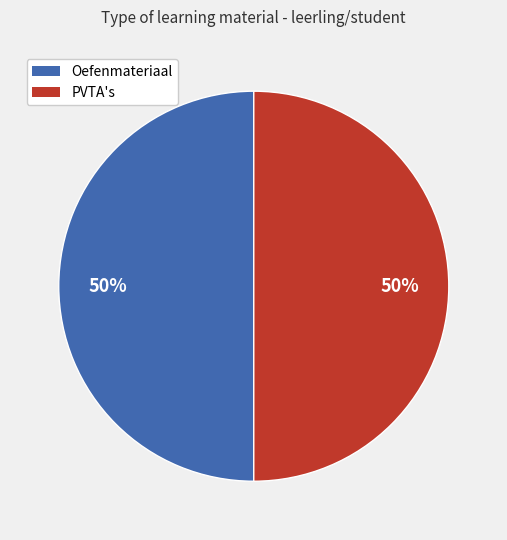

What is the ratio of the value at PVTA's to the value at Oefenmateriaal?

1.0